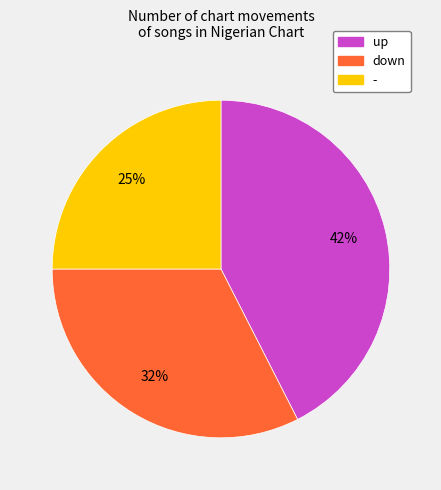

Between - and up, which is larger?

up